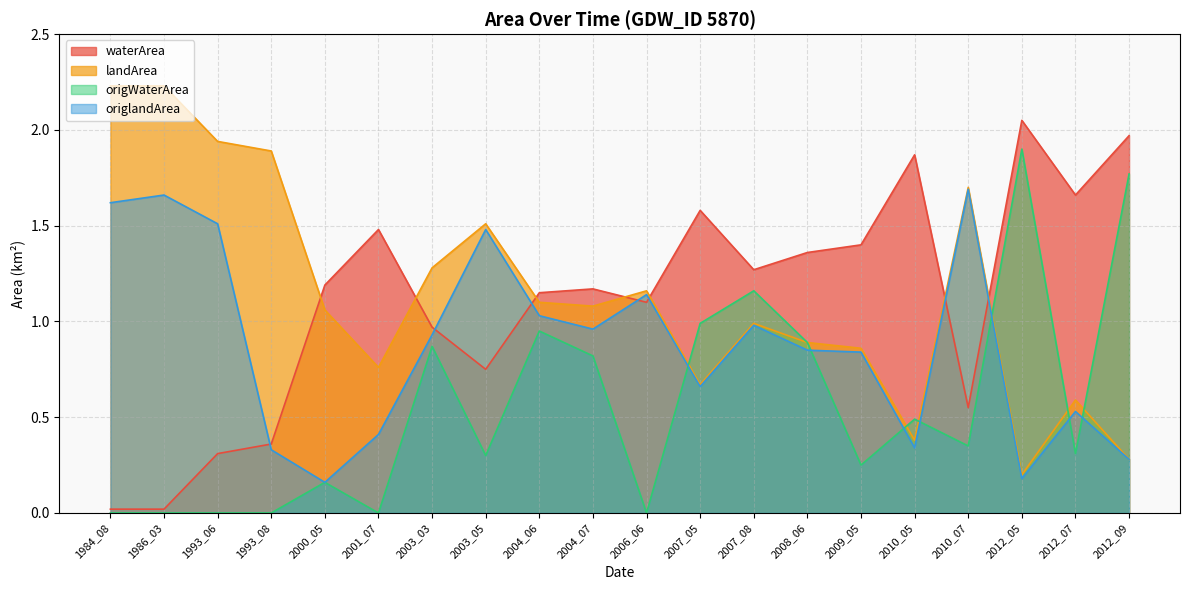

What is the difference between the waterArea values at 2007_08 and 2001_07?

0.2